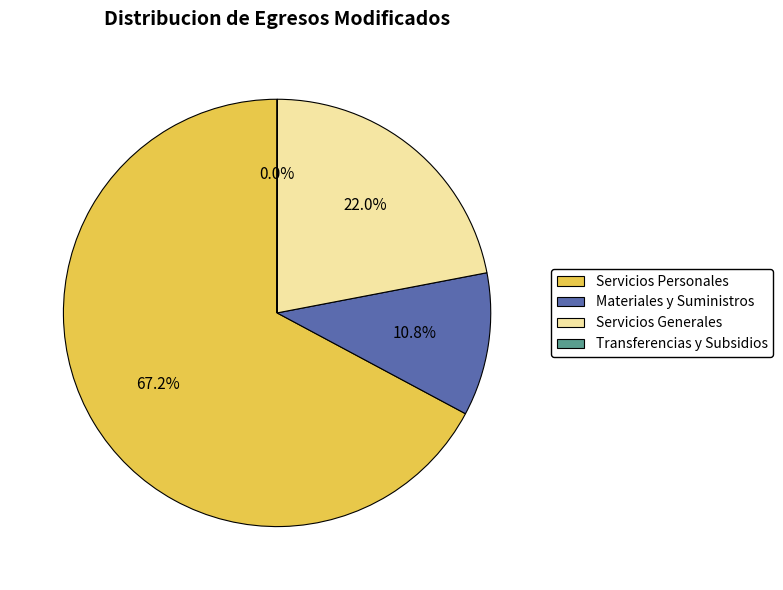

Which category has the biggest portion of the pie?

Servicios Personales